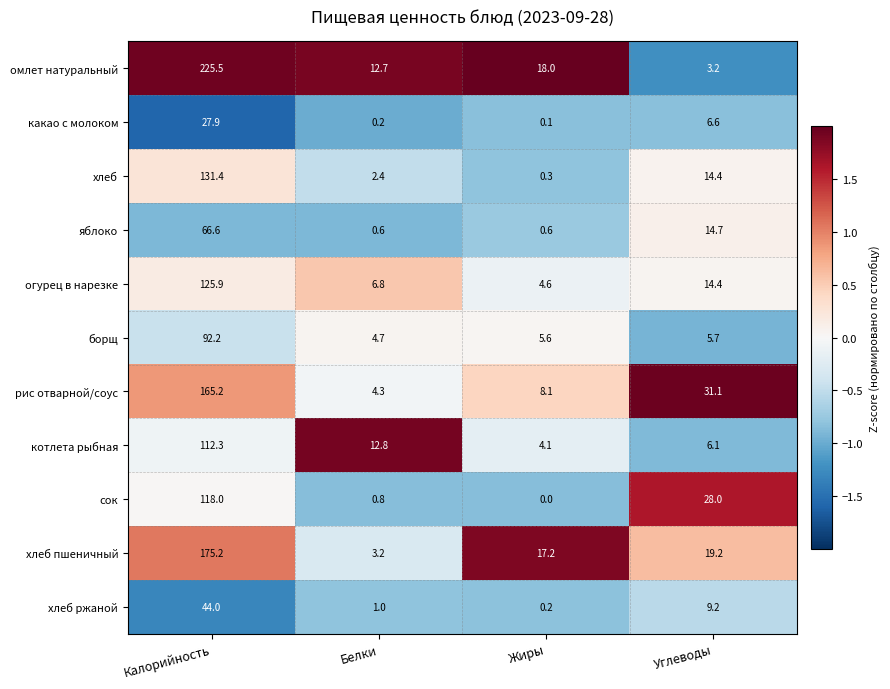

At how many categories does at least one series exceed 0?

4